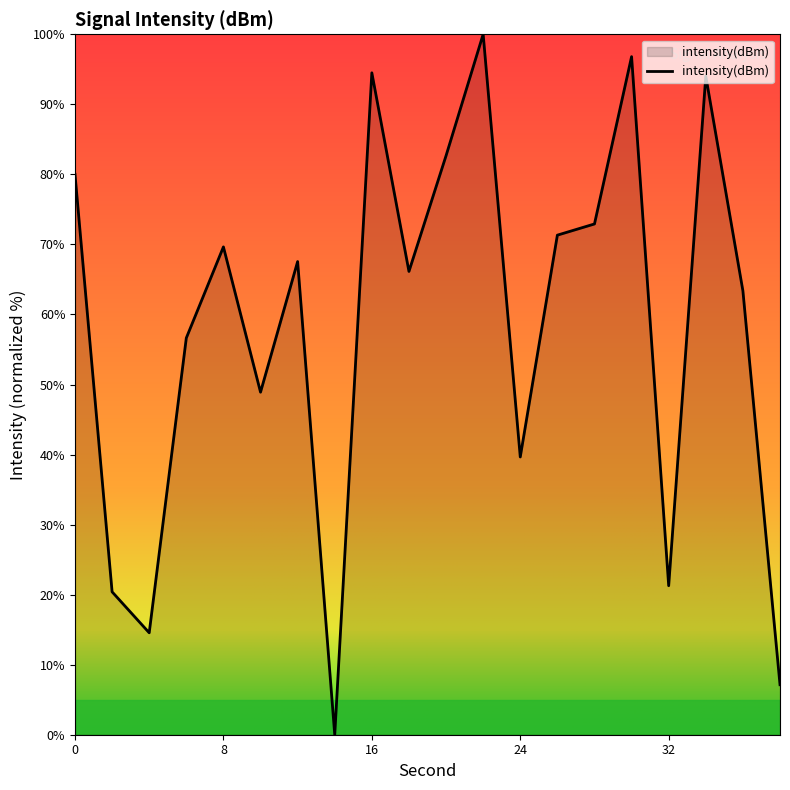

What is the maximum value shown in the chart?

100.0